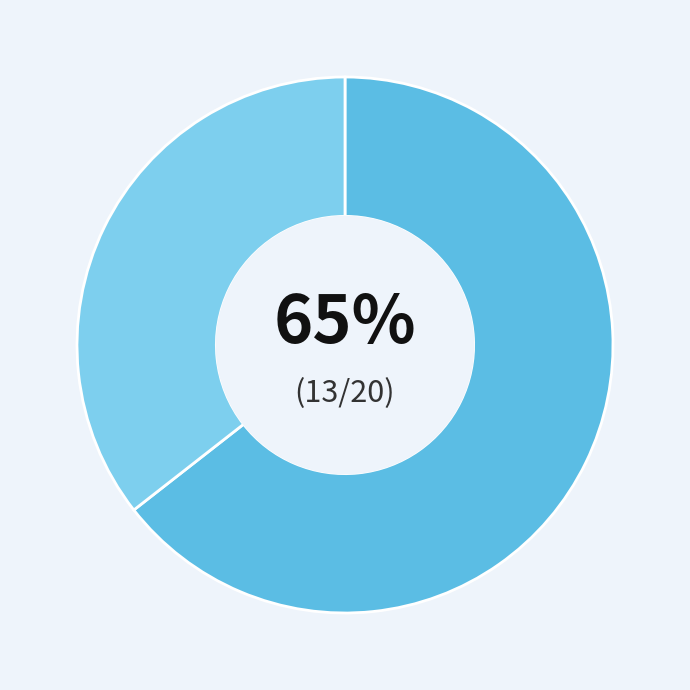

Do 6 and 8 together represent more than half of the pie?

No